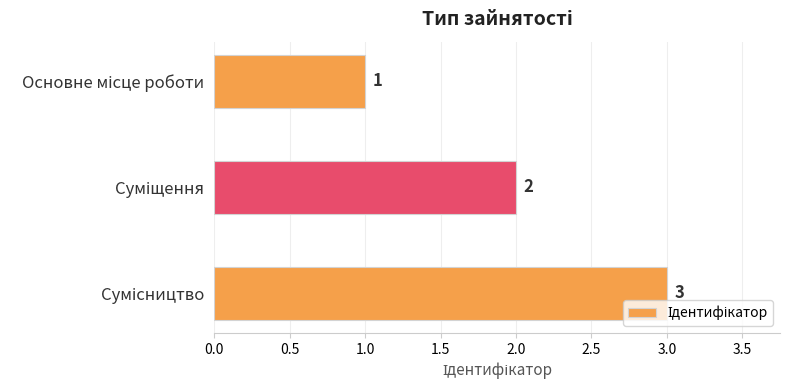

Count the values in the range 1 to 3.

3